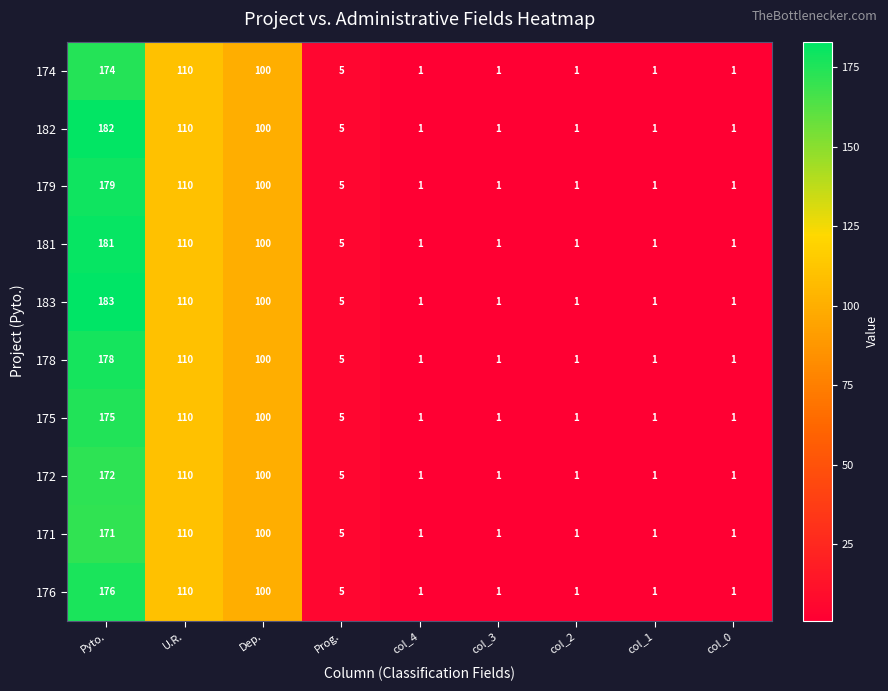

Which series has the largest total across all categories?

183